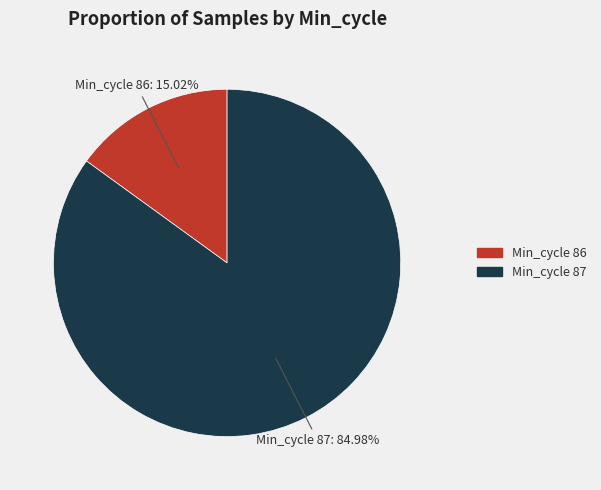

Is there a majority slice in this chart?

Yes